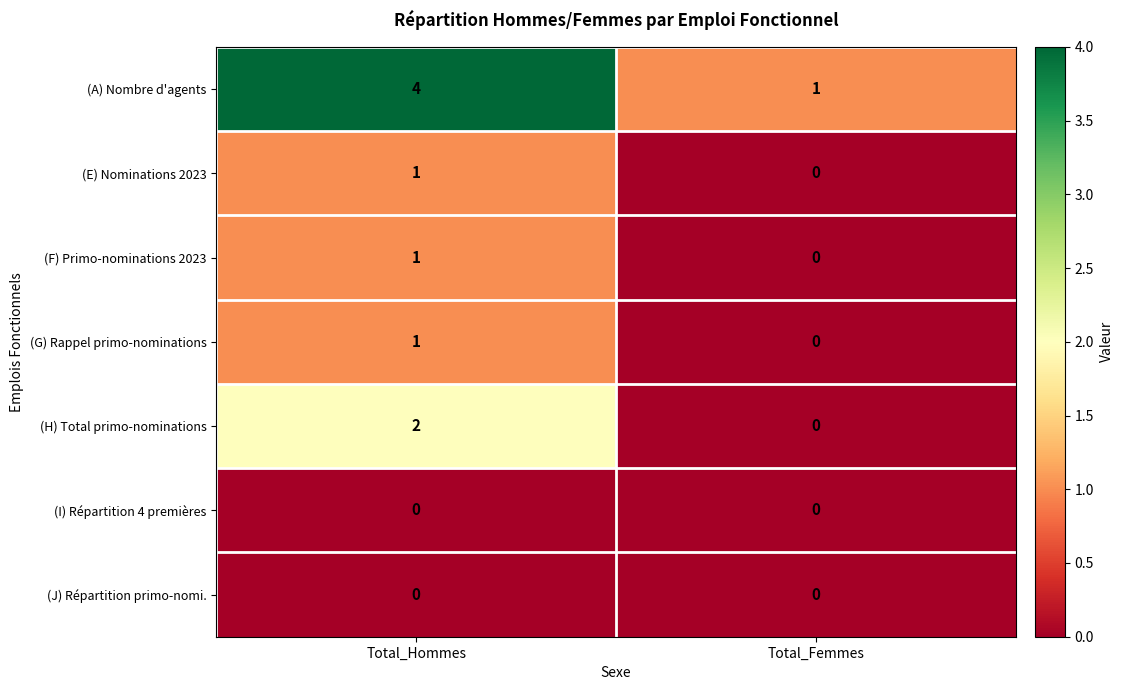

Which series has the largest range (max minus min)?

(A) Nombre d'agents